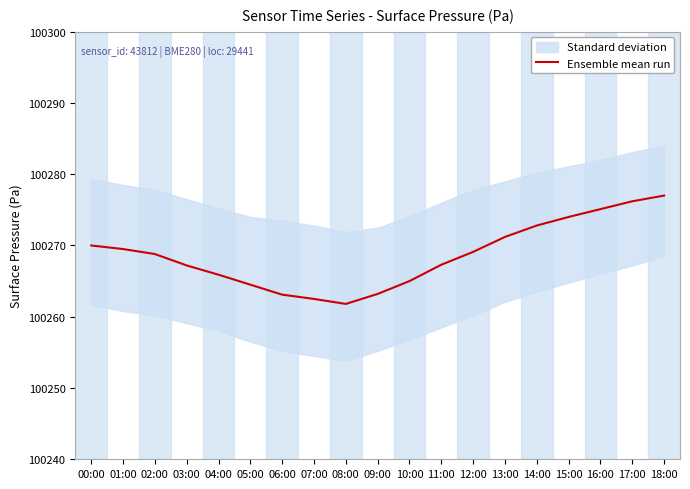

True or false: the data has more than 0 interior local peaks.

False